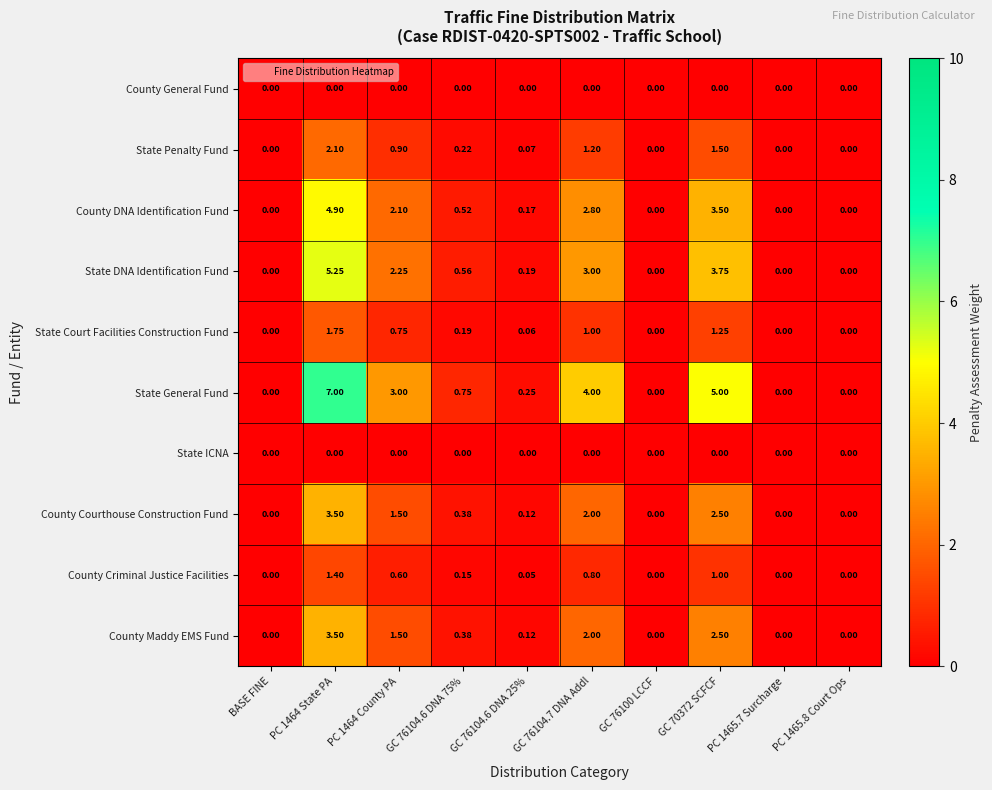

What is the greatest value displayed?

7.0